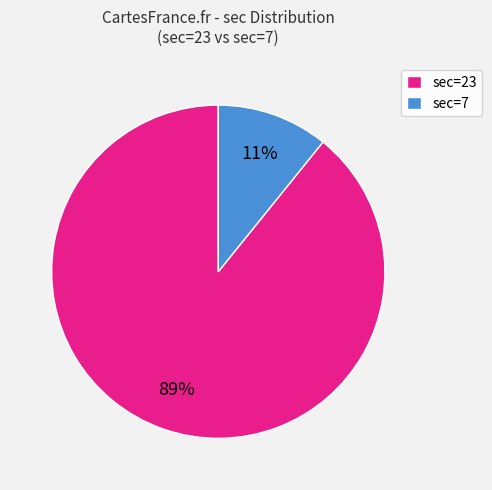

Do sec=7 and sec=23 together represent more than half of the pie?

Yes